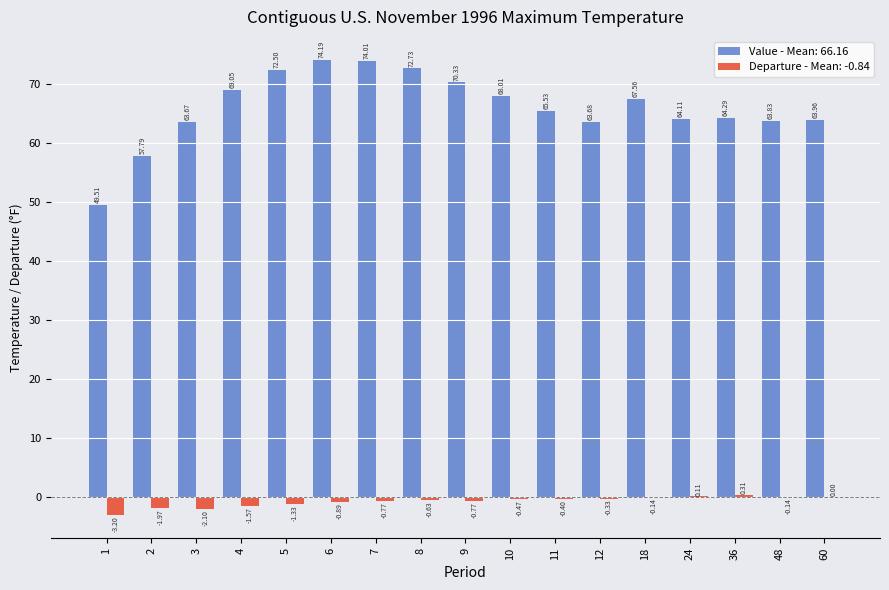

At which category is the sum across all series the highest?

6